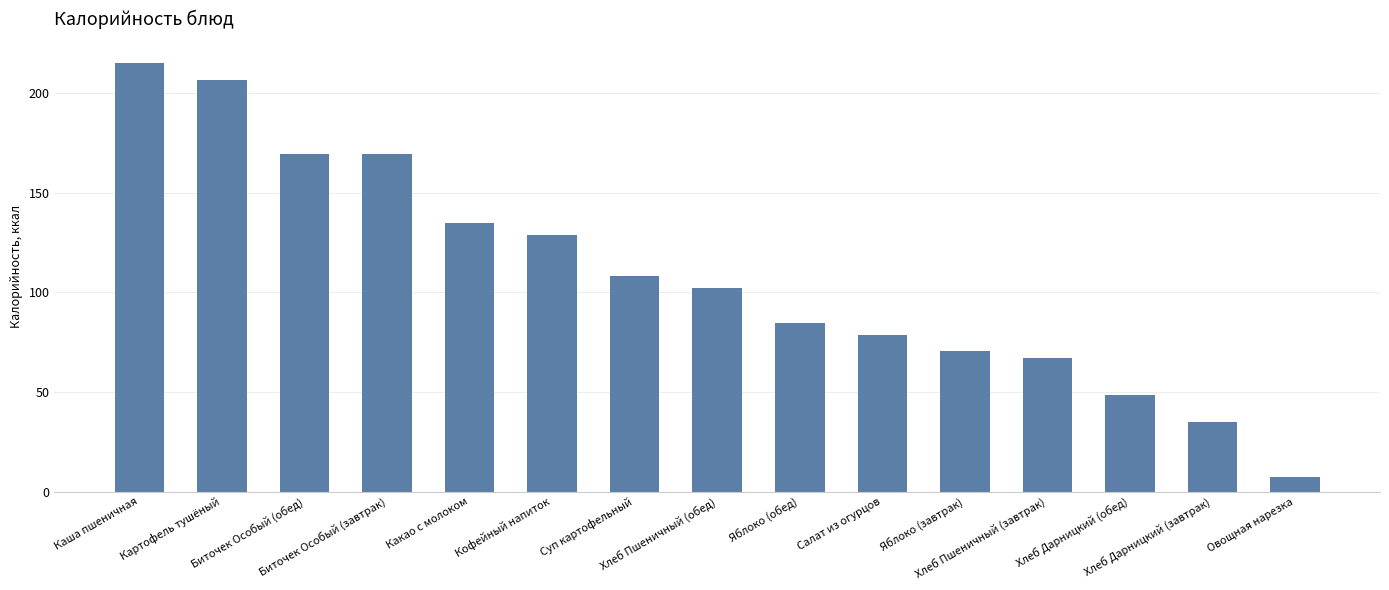

How many bars are there in total?

15